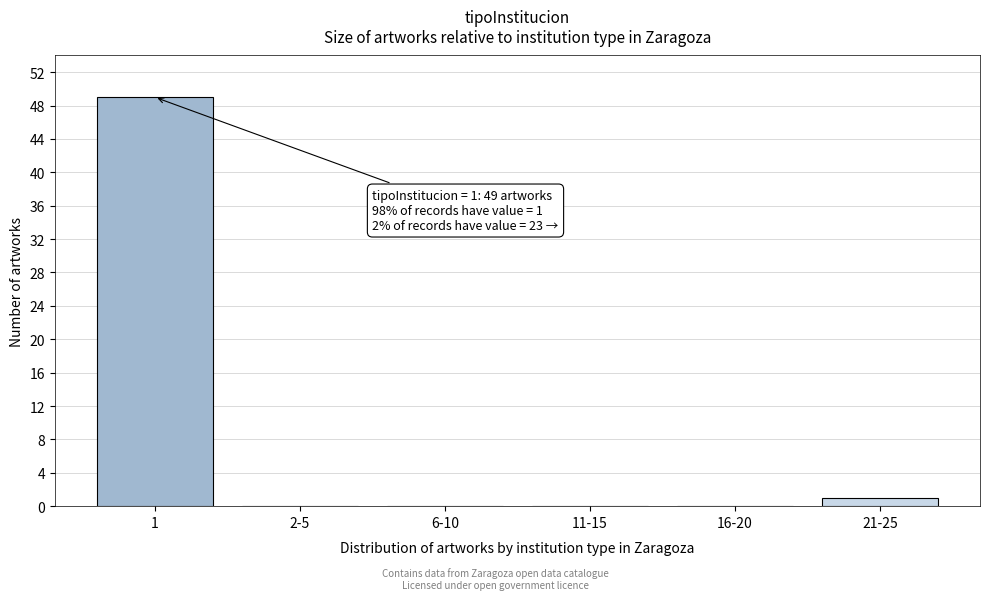

Reading right to left, list all the values displayed in this chart.

21-25=1	16-20=0	11-15=0	6-10=0	2-5=0	1=49